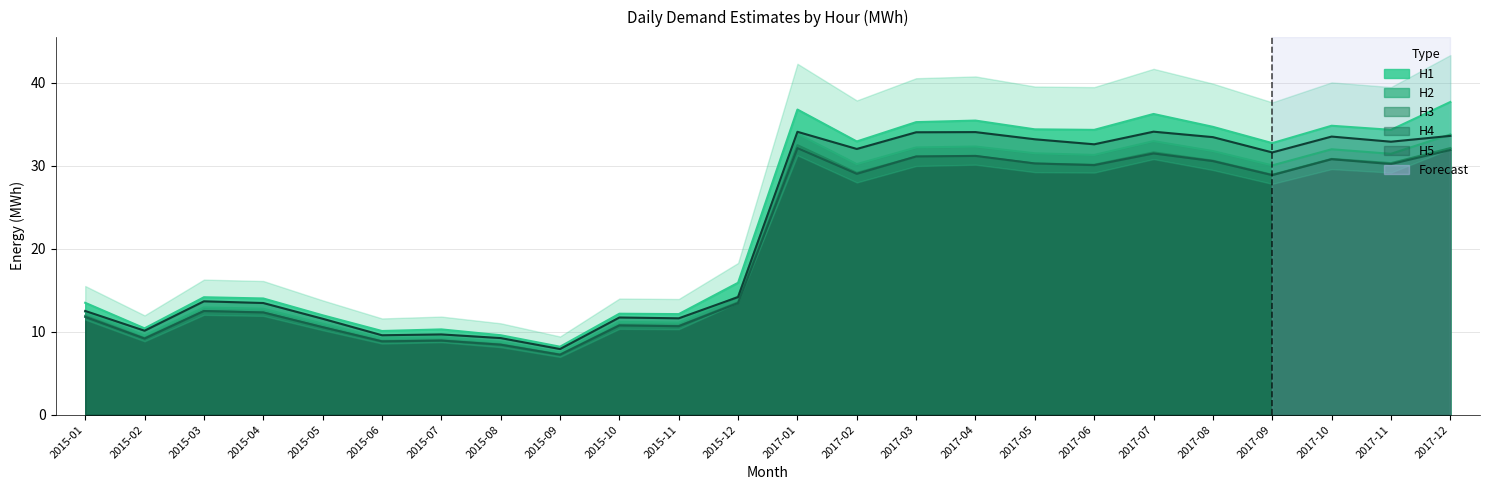

What value does the H3 series have at 2015-02?

9.2